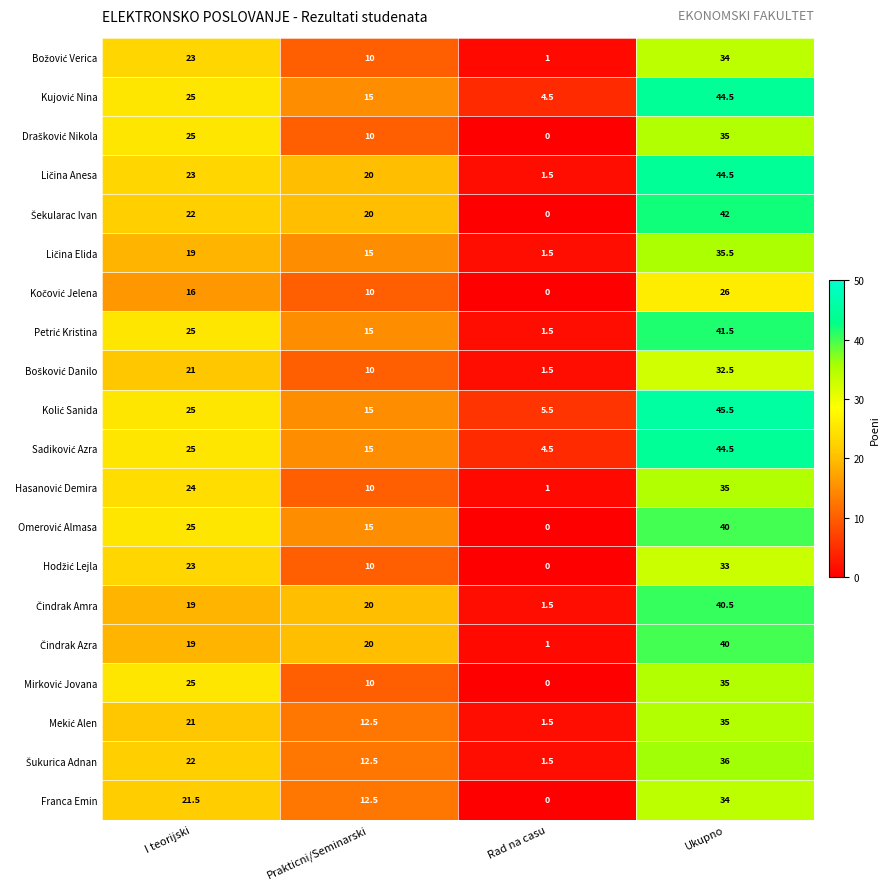

At how many categories does at least one series exceed 15?

3